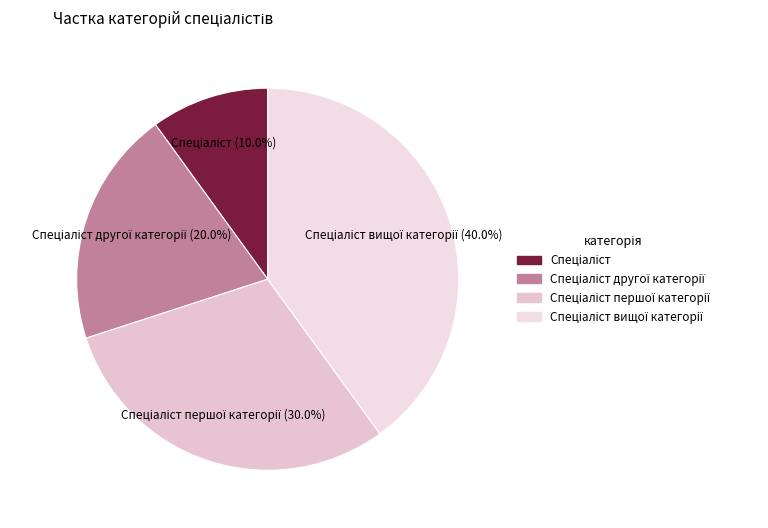

How many segments does this pie chart have?

4